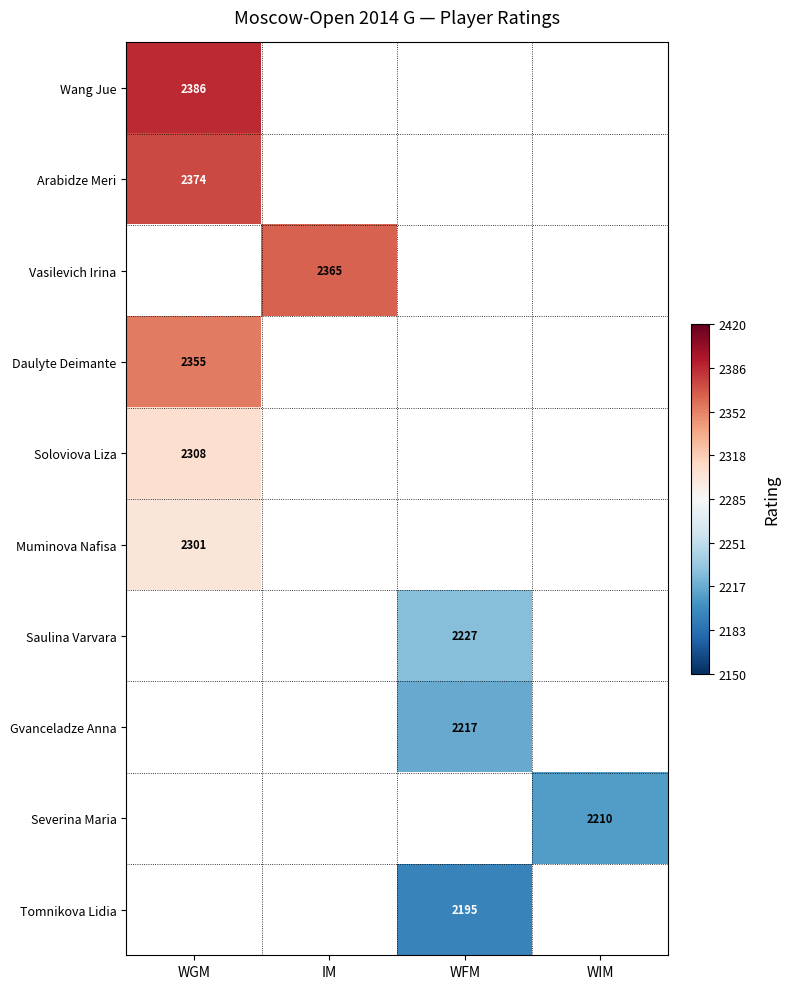

The Soloviova Liza series shows 1610 at WGM. True or false?

False